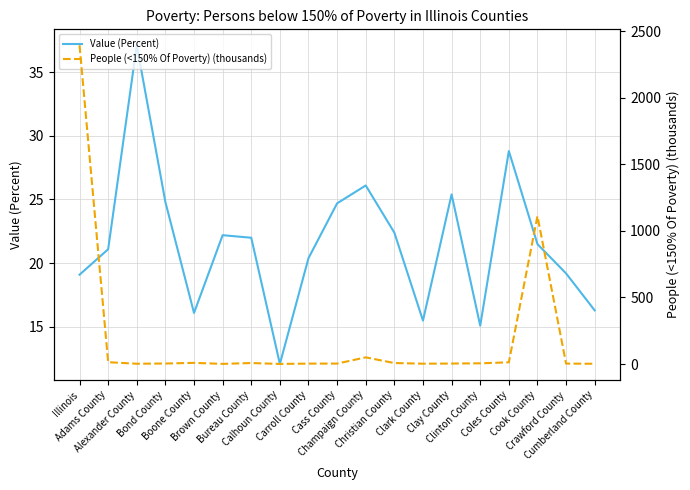

What are all the series names shown in the legend?

Value (Percent), People (<150% Of Poverty) (thousands)